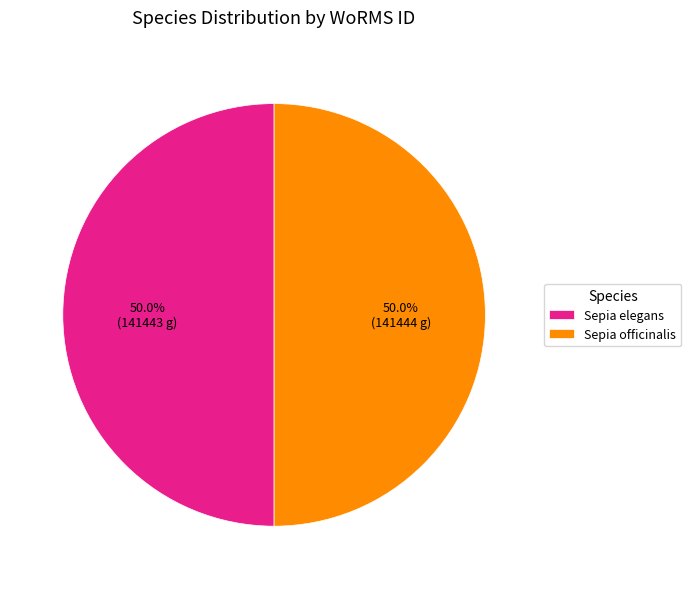

To the nearest percent, what is the average slice percentage?

50%